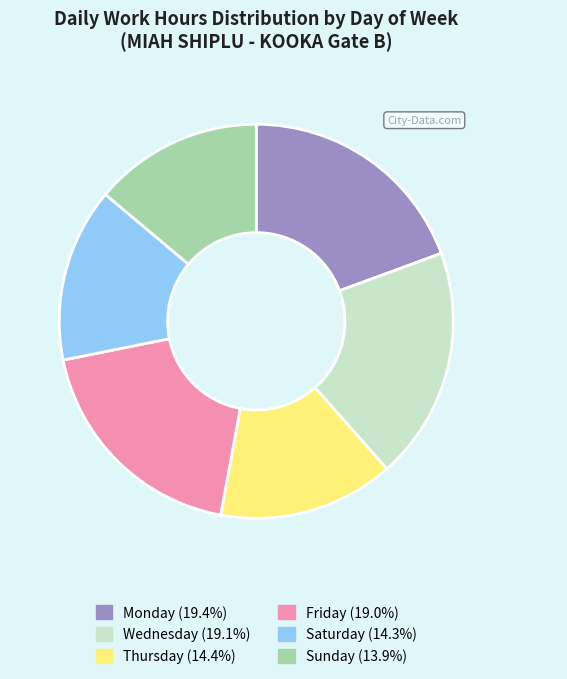

Combined, do Saturday (14.3%) and Monday (19.4%) account for over 50%?

No